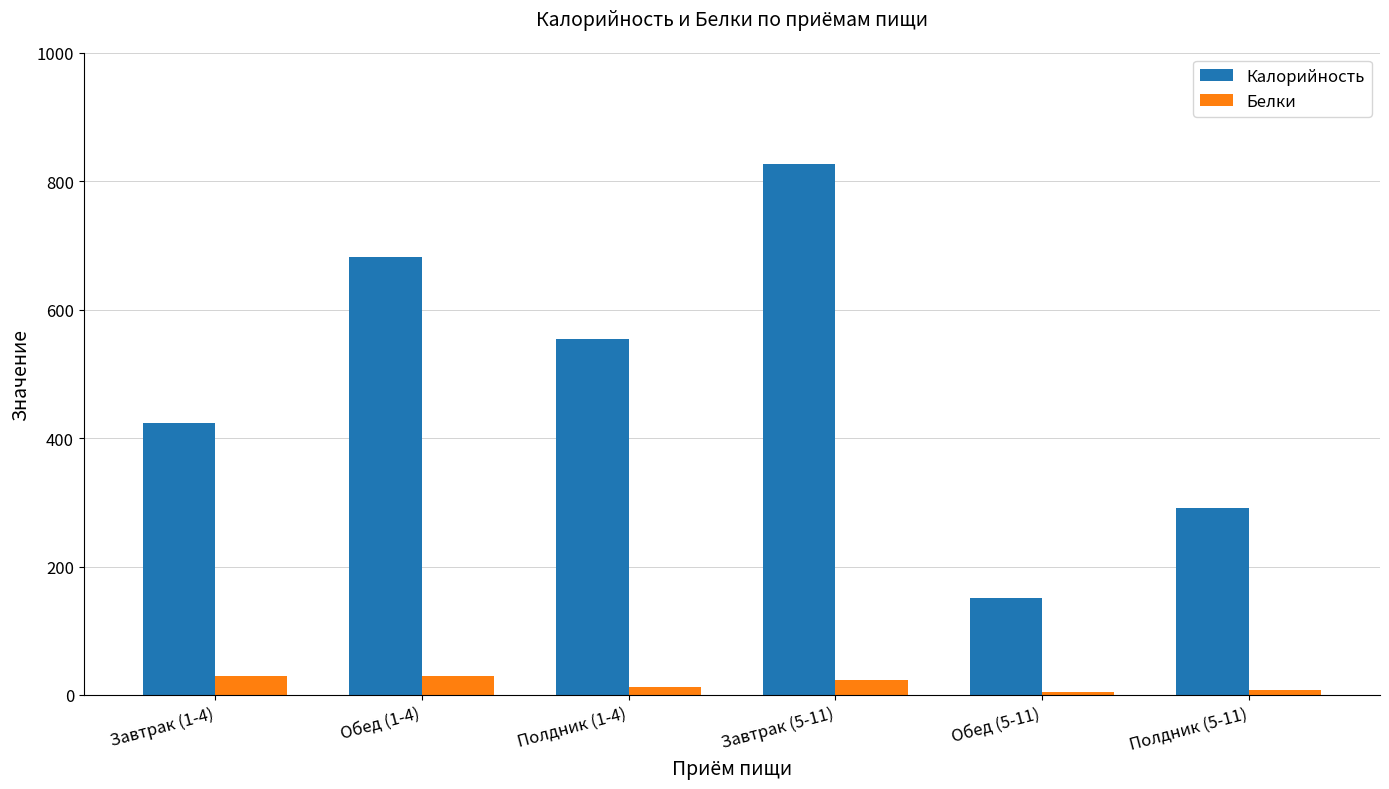

How many values in the Белки series are below 24?

3